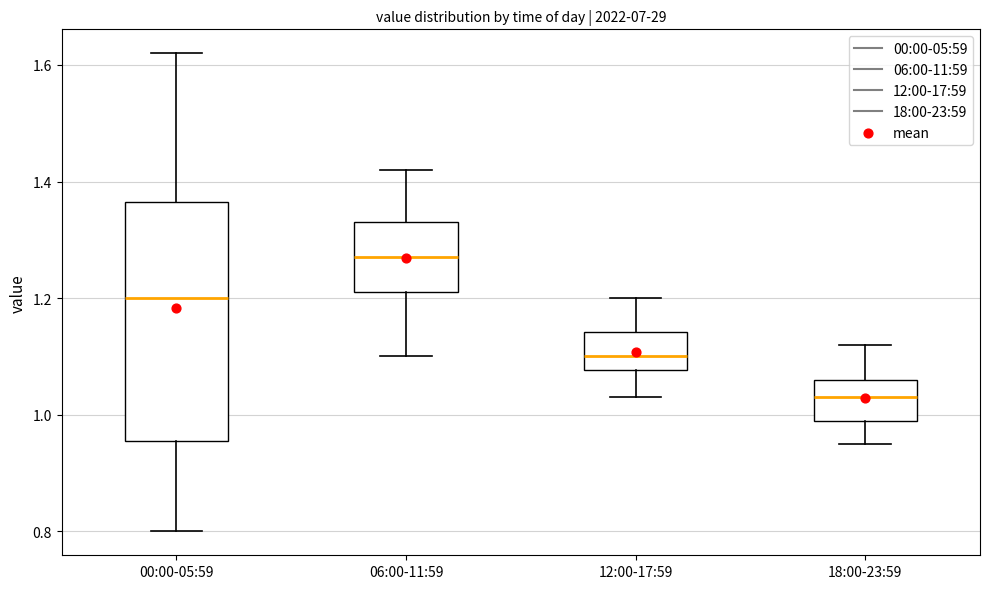

Where does the upper whisker of the box for 12:00-17:59 end on the y-axis? The values are not printed on the chart, so give them approximately, as read against the axis.

1.20